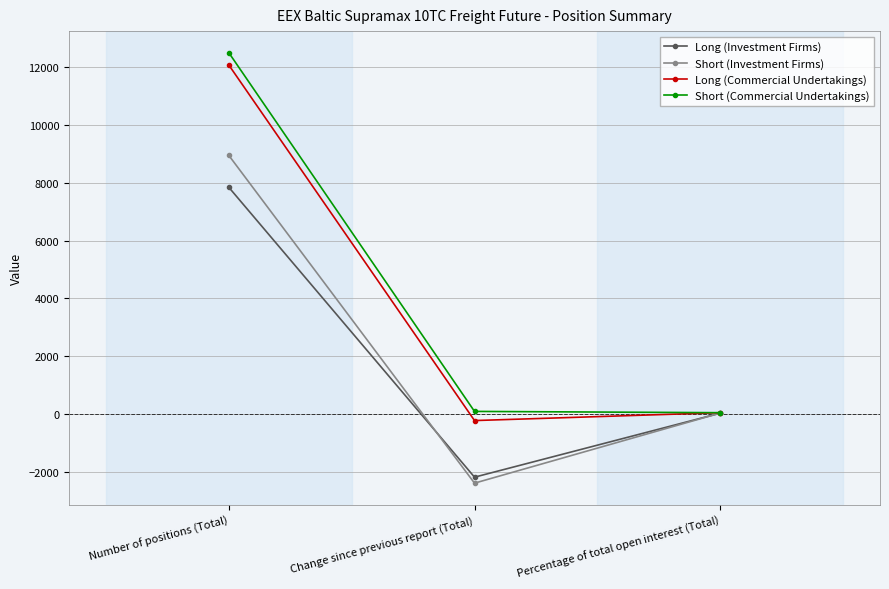

Which series has the largest range (max minus min)?

Short (Commercial Undertakings)